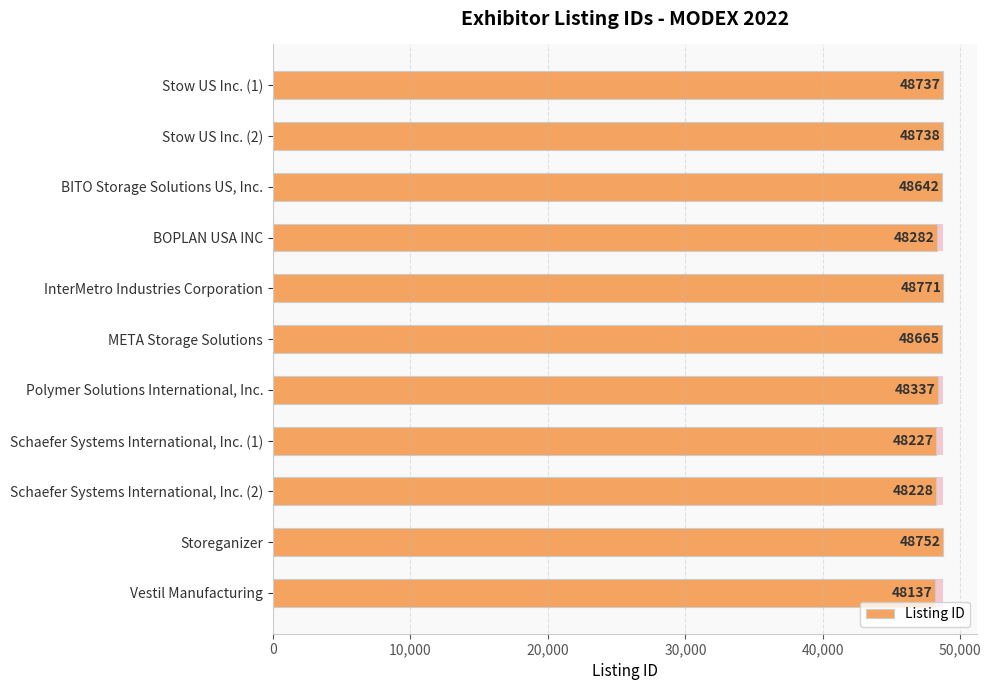

Approximately how many times larger is the value at Stow US Inc. (2) compared to Schaefer Systems International, Inc. (1)?

1.0